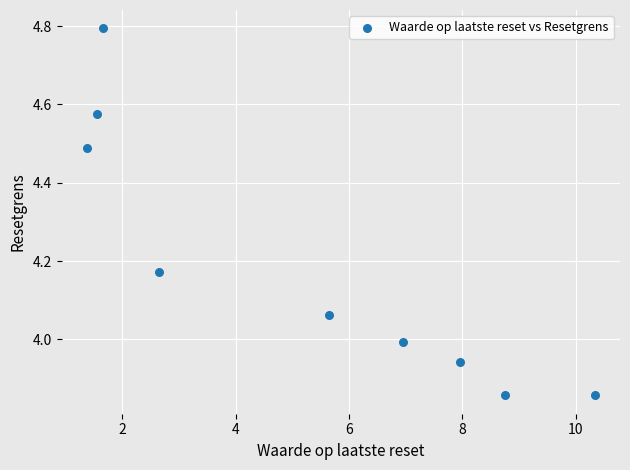

What is the average X value?

5.2